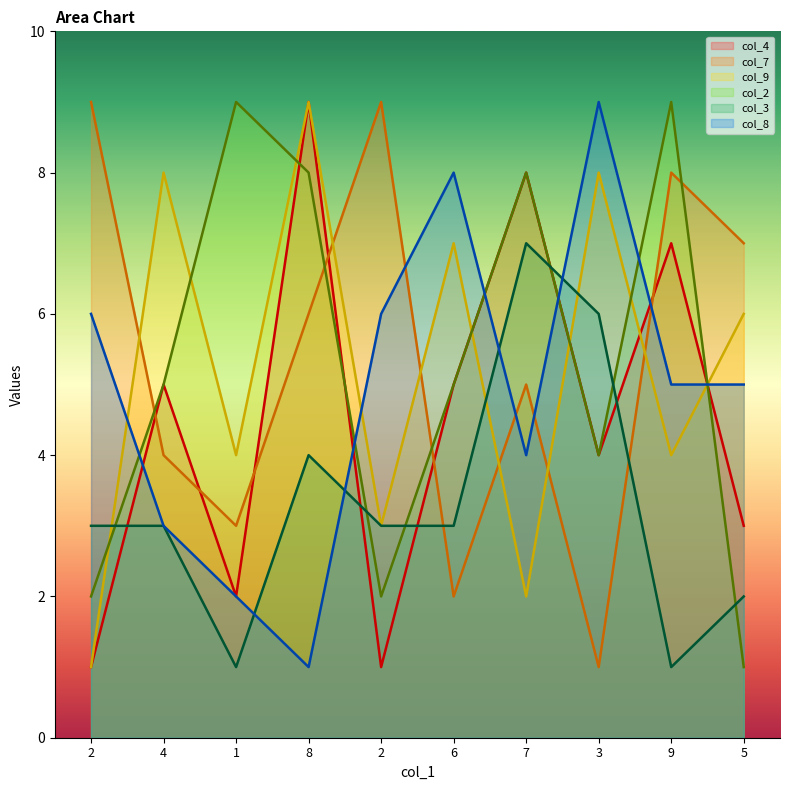

Between 1 and 5, which series saw the biggest shift?

col_2